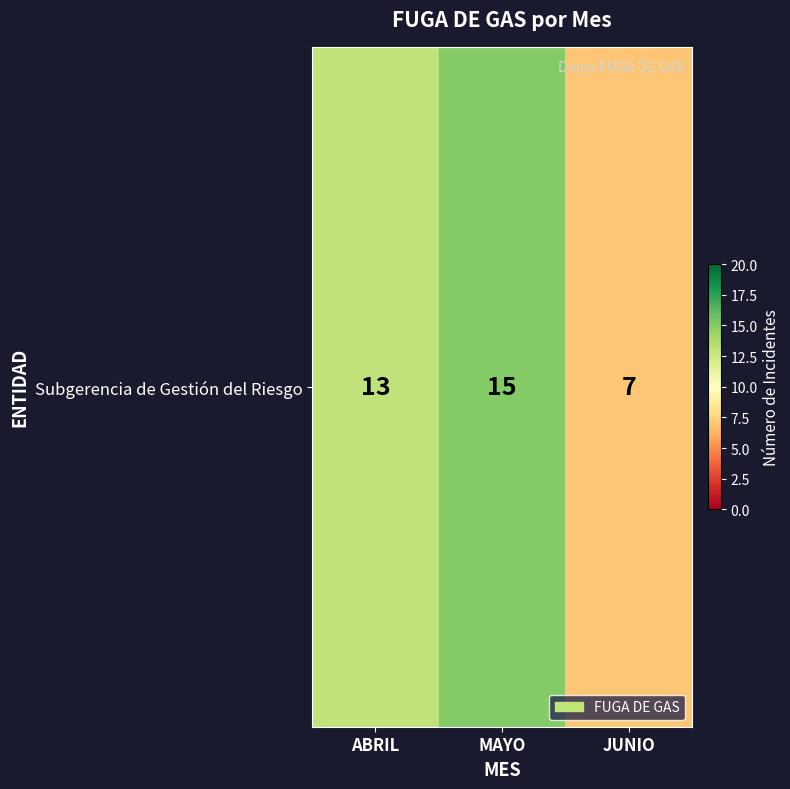

What is the sum of all values?

35